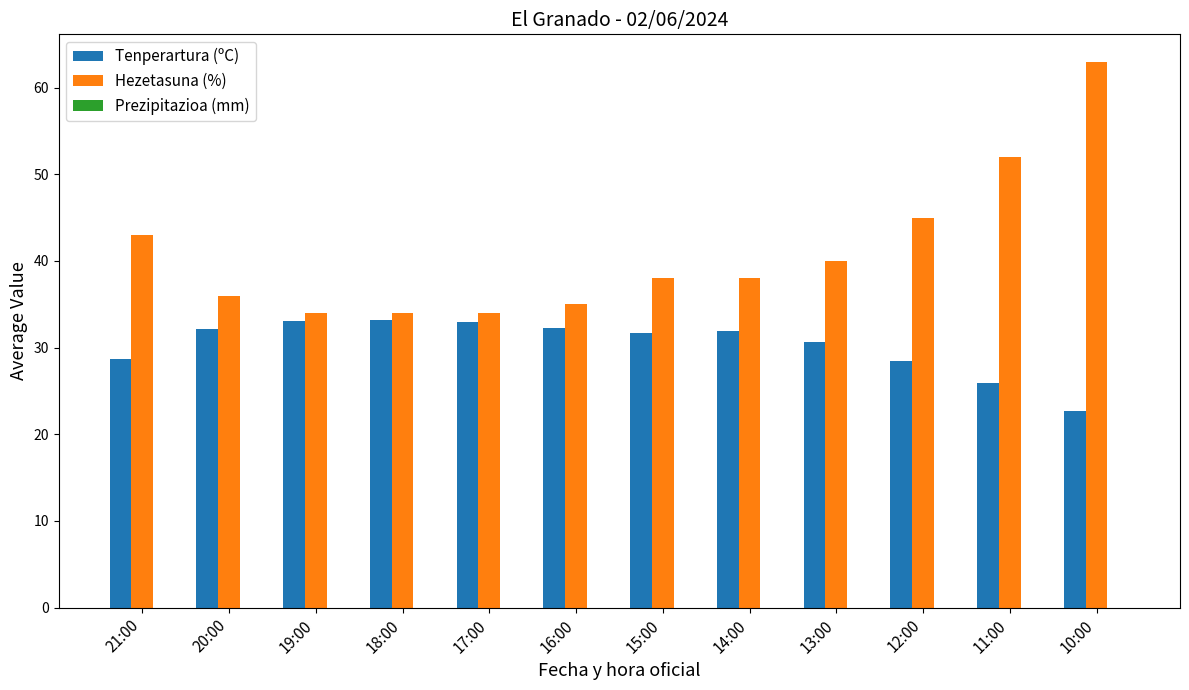

True or false: Tenperartura (ºC) has a value of 9.0 at 21:00.

False